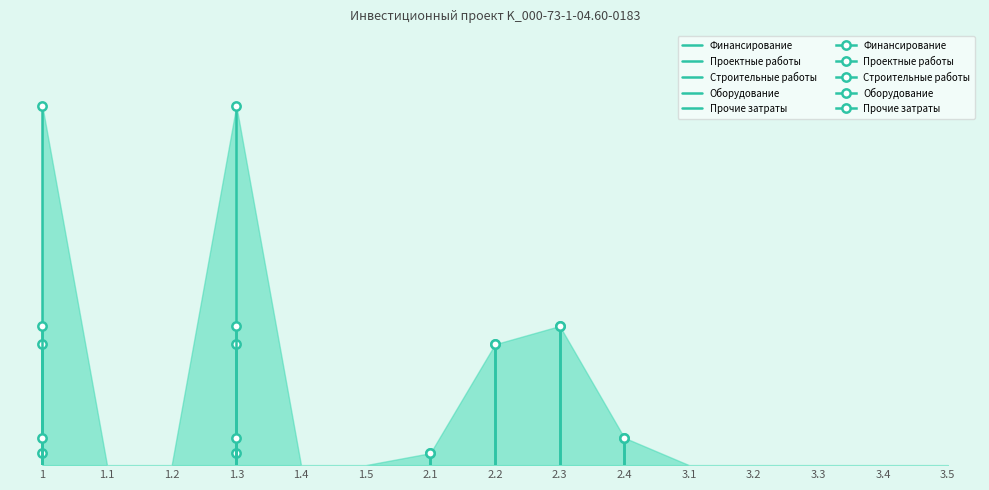

What is the label of the 1st point from the left?

1